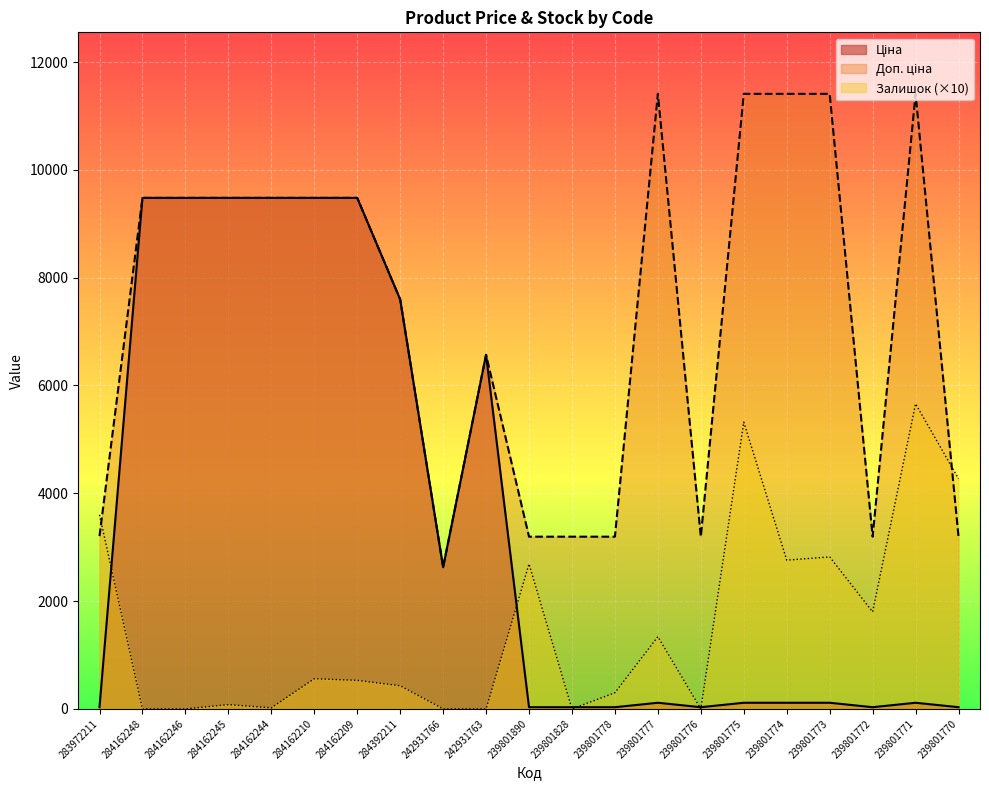

Reading left to right, list all the values displayed in this chart.

Ціна: 283972211=32.0	284162248=9480.1	284162246=9480.1	284162245=9480.1	284162244=9480.1	284162210=9480.1	284162209=9480.1	284392211=7596.5	242931766=2627.5	242931763=6568.8	239801890=31.9	239801828=31.9	239801778=31.9	239801777=114.1	239801776=31.9	239801775=114.1	239801774=114.1	239801773=114.1	239801772=31.9	239801771=114.1	239801770=31.9
Доп. ціна: 283972211=3205.0	284162248=9480.1	284162246=9480.1	284162245=9480.1	284162244=9480.1	284162210=9480.1	284162209=9480.1	284392211=7596.5	242931766=2628.0	242931763=6568.8	239801890=3195.0	239801828=3195.0	239801778=3195.0	239801777=11410.0	239801776=3195.0	239801775=11410.0	239801774=11410.0	239801773=11410.0	239801772=3195.0	239801771=11410.0	239801770=3195.0
Залишок: 283972211=3600.0	284162248=0.0	284162246=0.0	284162245=80.0	284162244=20.0	284162210=560.0	284162209=530.0	284392211=430.0	242931766=0.0	242931763=0.0	239801890=2690.0	239801828=0.0	239801778=300.0	239801777=1340.0	239801776=0.0	239801775=5320.0	239801774=2760.0	239801773=2820.0	239801772=1800.0	239801771=5660.0	239801770=4270.0